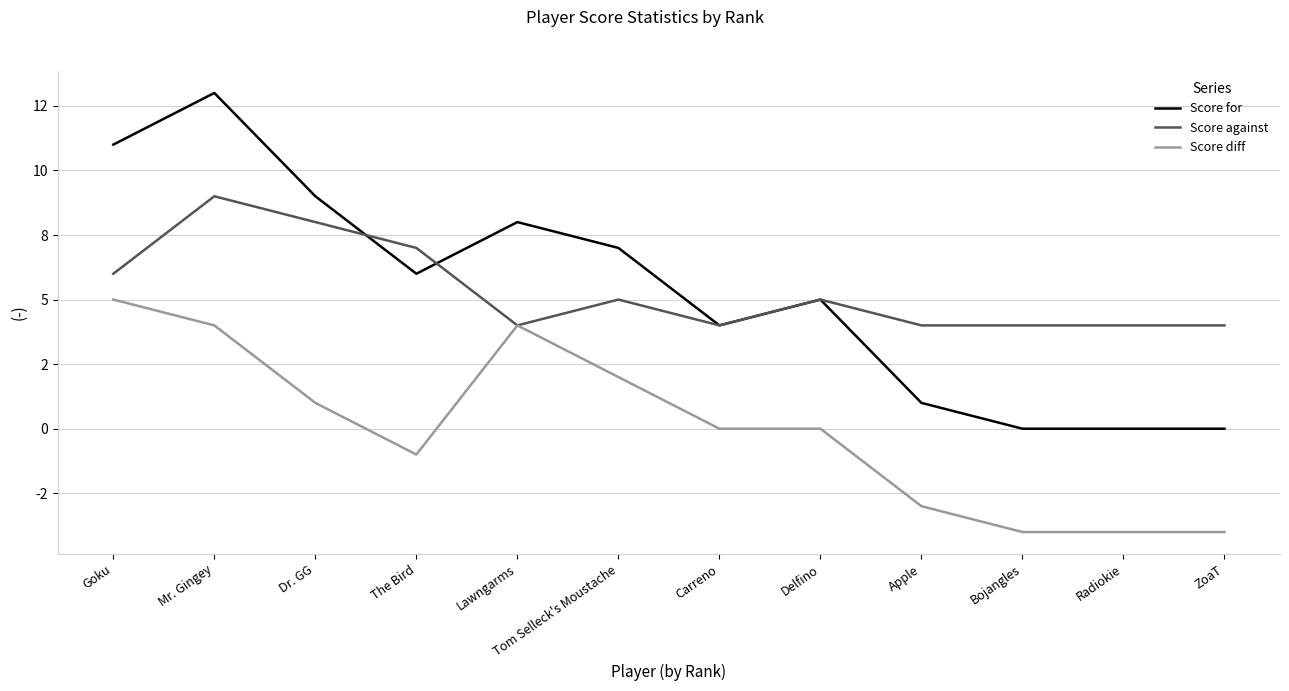

Reading left to right, extract all data points from this chart.

Score for: Goku=11	Mr. Gingey=13	Dr. GG=9	The Bird=6	Lawngarms=8	Tom Selleck's Moustache=7	Carreno=4	Delfino=5	Apple=1	Bojangles=0	Radiokie=0	ZoaT=0
Score against: Goku=6	Mr. Gingey=9	Dr. GG=8	The Bird=7	Lawngarms=4	Tom Selleck's Moustache=5	Carreno=4	Delfino=5	Apple=4	Bojangles=4	Radiokie=4	ZoaT=4
Score diff: Goku=5	Mr. Gingey=4	Dr. GG=1	The Bird=-1	Lawngarms=4	Tom Selleck's Moustache=2	Carreno=0	Delfino=0	Apple=-3	Bojangles=-4	Radiokie=-4	ZoaT=-4